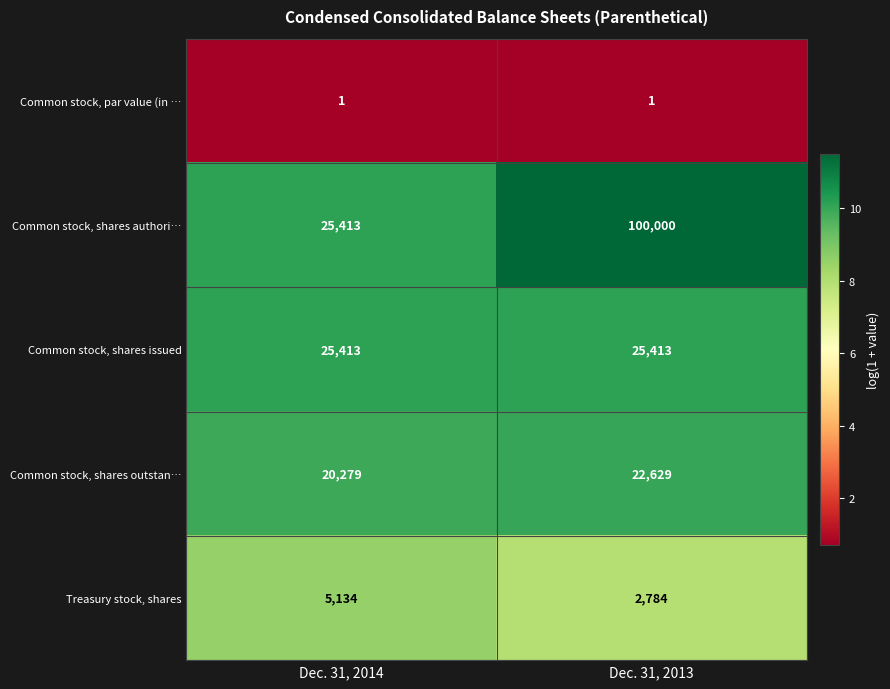

True or false: Common stock, shares authori… has a value of 100000 at Dec. 31, 2013.

True